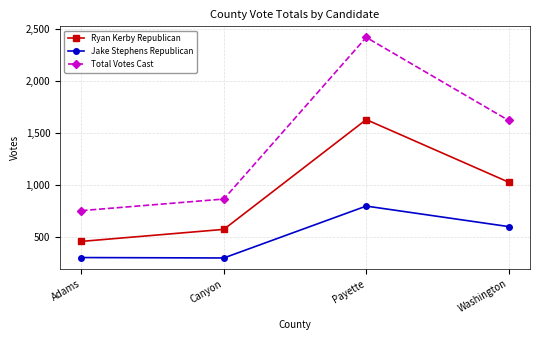

True or false: Ryan Kerby Republican and Jake Stephens Republican cross at least once.

False